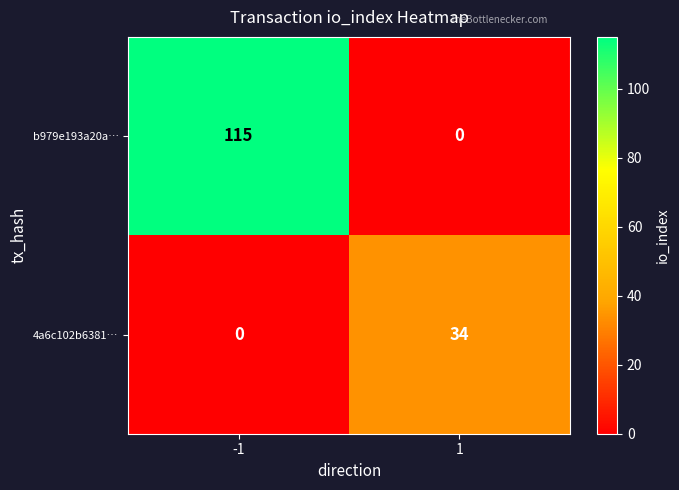

Reading left to right, extract all data points from this chart.

b979e193a20a…: -1=115	1=0
4a6c102b6381…: -1=0	1=34